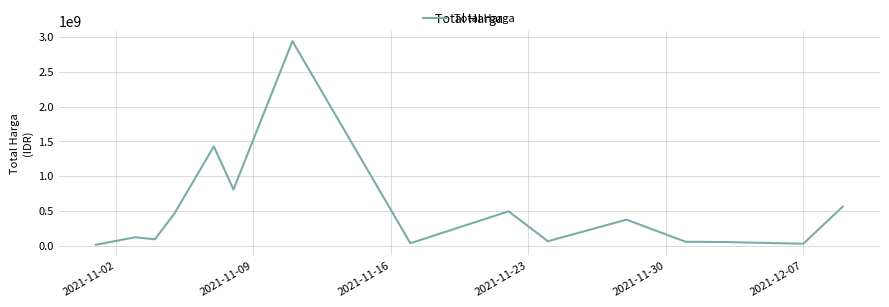

What is the difference between the maximum and minimum values?

2926175740